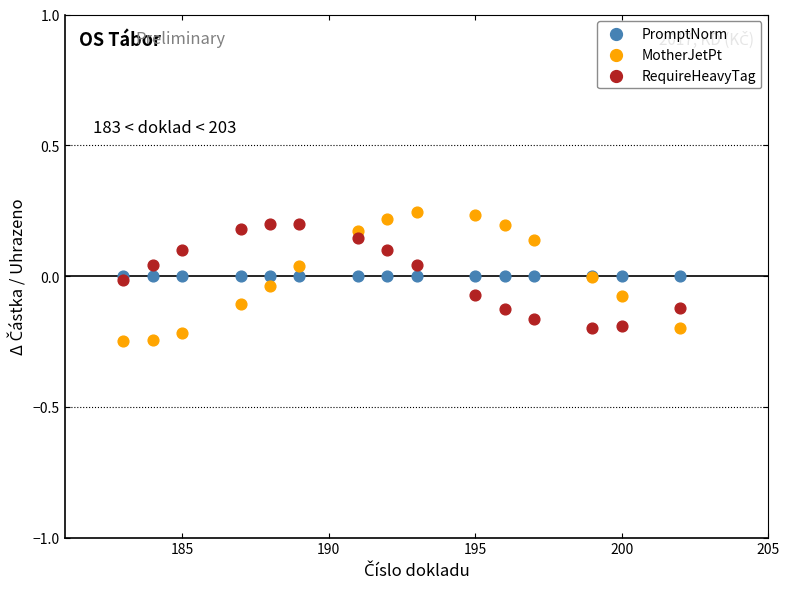

What are all the series names shown in the legend?

PromptNorm, MotherJetPt, RequireHeavyTag